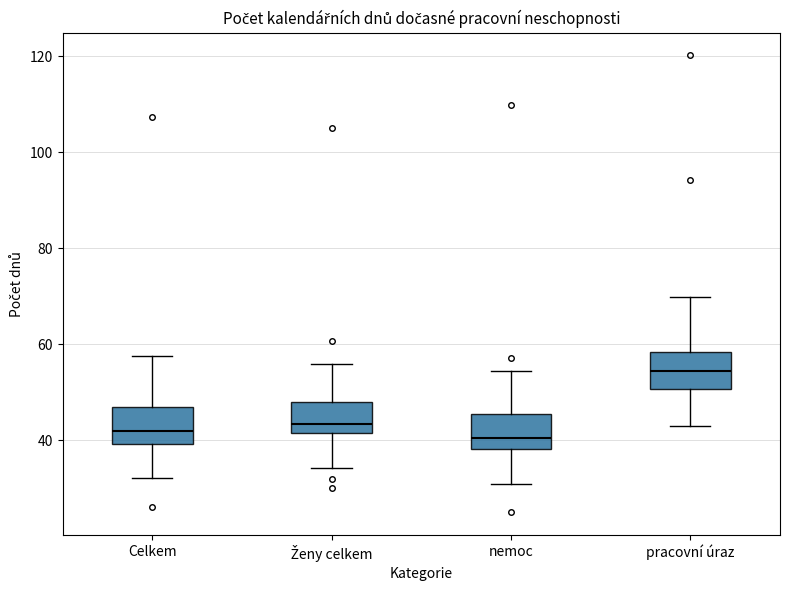

Reading left to right, read every box against the y-axis: the position of its median line, the range the box covers, and the ends of its whiskers. The values are not printed on the chart, so give them approximately, as read against the axis.

Celkem: median 42, box 40 to 46, whiskers 32 to 58
Ženy celkem: median 44, box 42 to 48, whiskers 34 to 56
nemoc: median 40, box 38 to 46, whiskers 30 to 54
pracovní úraz: median 54, box 50 to 58, whiskers 42 to 70